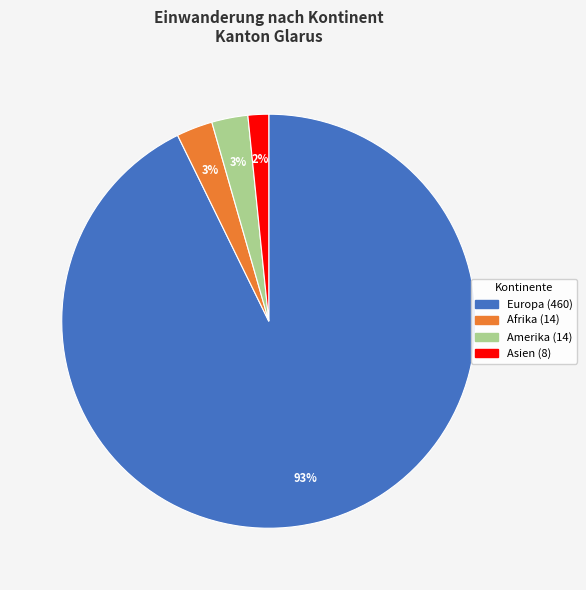

Is there a majority slice in this chart?

Yes